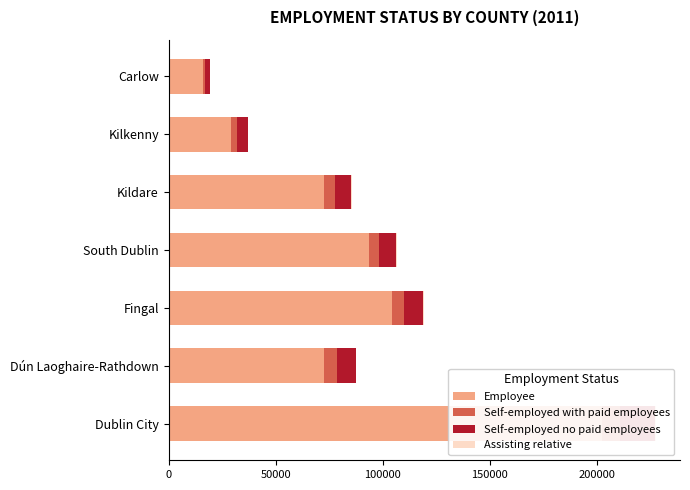

What is the value of the Self-employed no paid employees bar at the 7th from the left?

2216